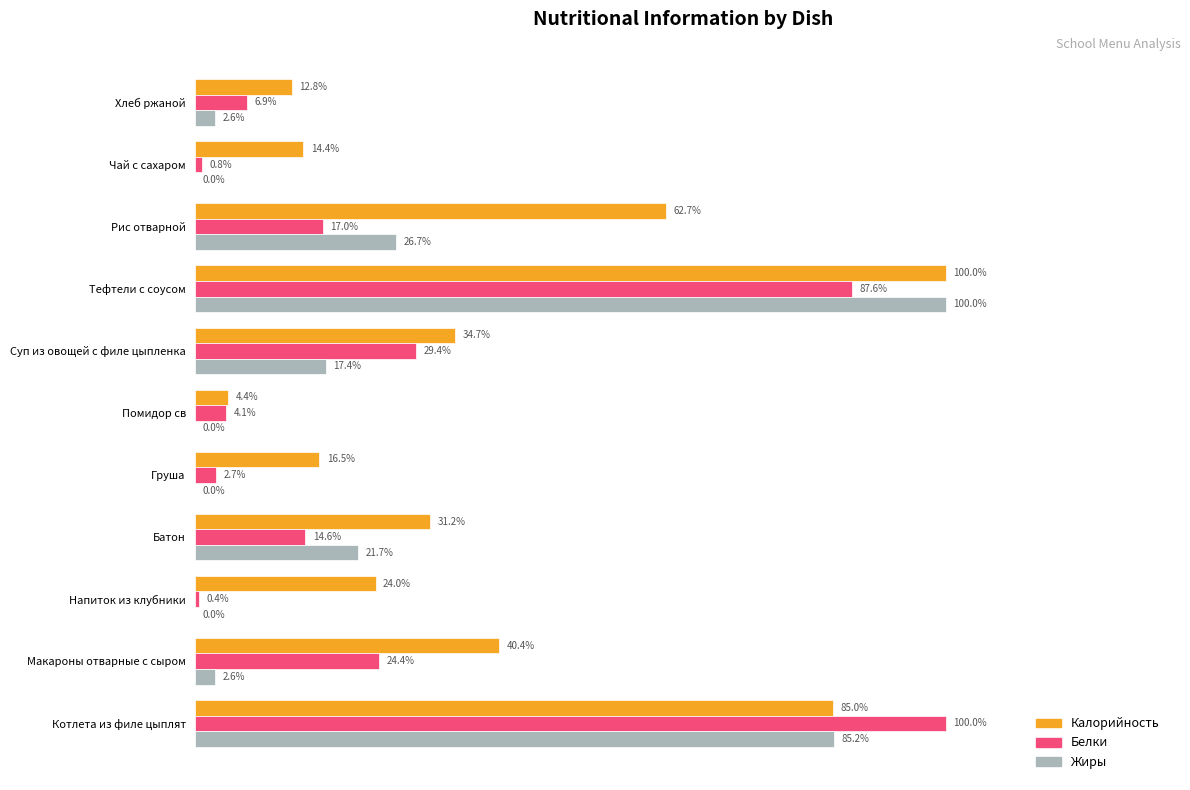

At which label does Жиры reach its peak?

Тефтели с соусом